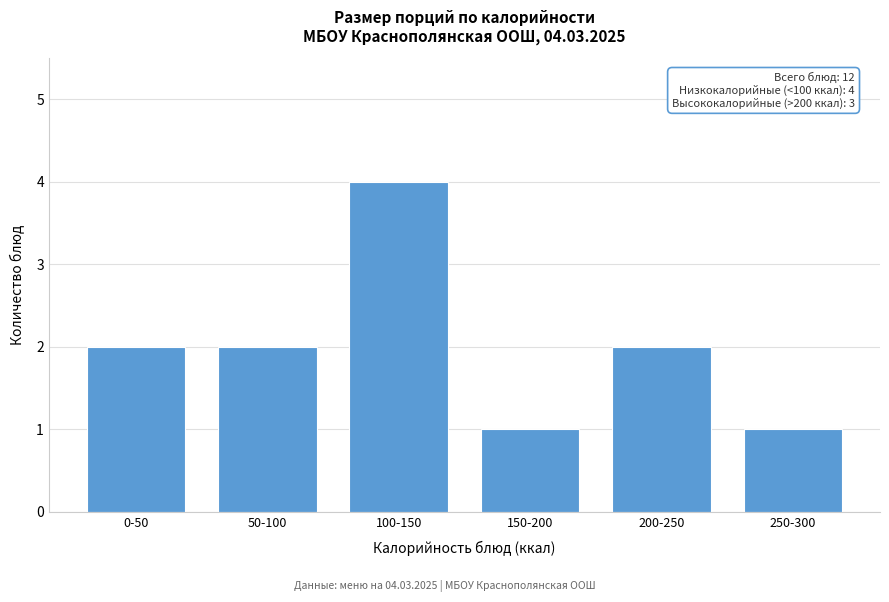

Reading right to left, extract all data points from this chart.

1	2	1	4	2	2